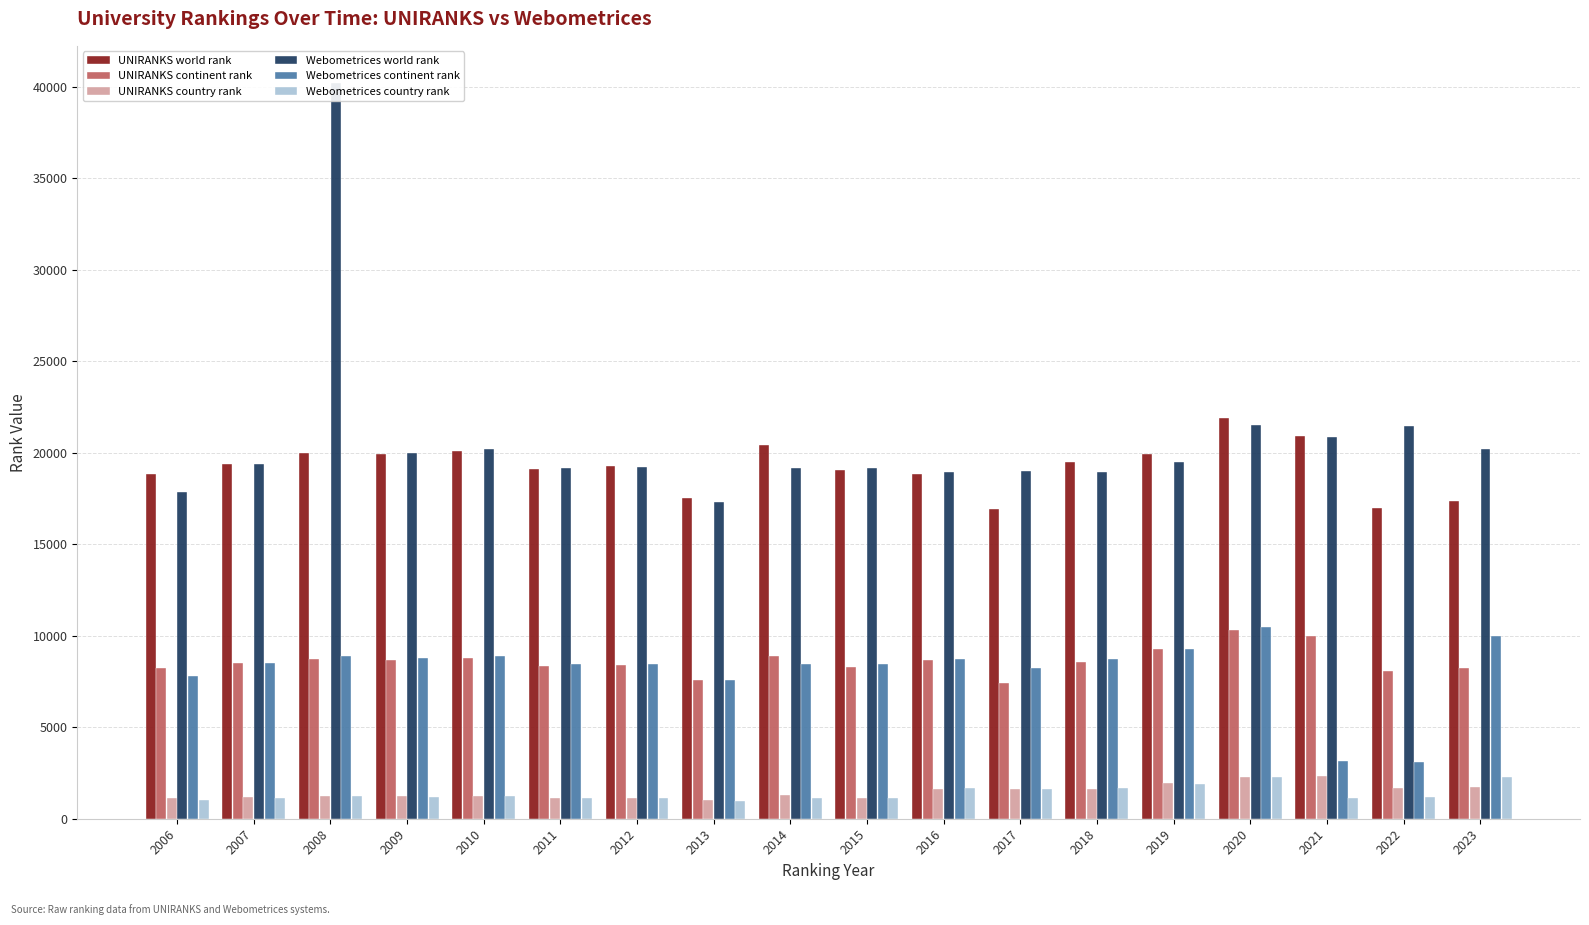

What is the sum of all UNIRANKS continent rank values?

155050